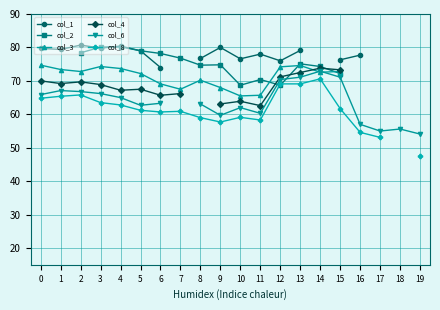

Which category has the highest value across all series?

2